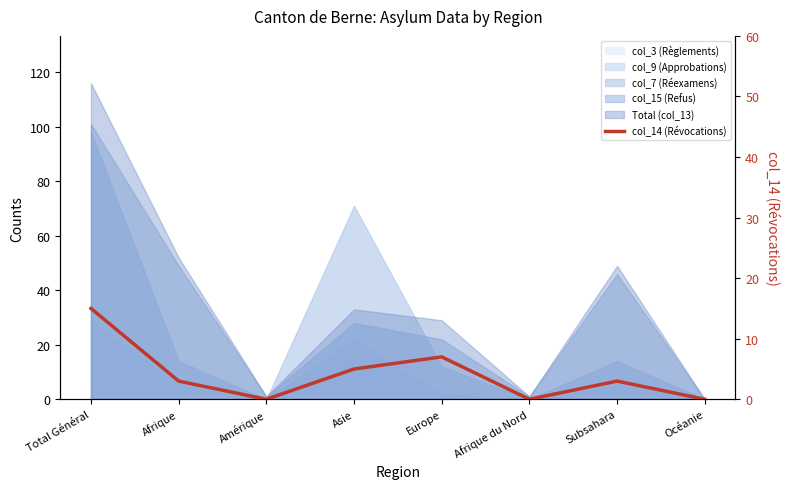

List the labels in order of value, largest first.

Total Général, Europe, Asie, Afrique, Subsahara, Amérique, Afrique du Nord, Océanie